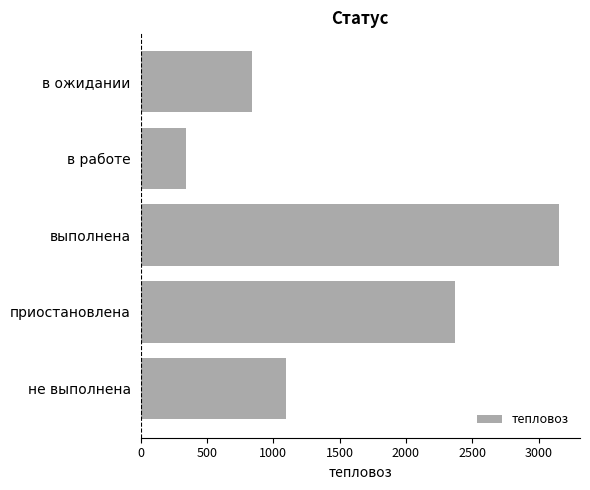

Between выполнена and в ожидании, which is larger?

выполнена